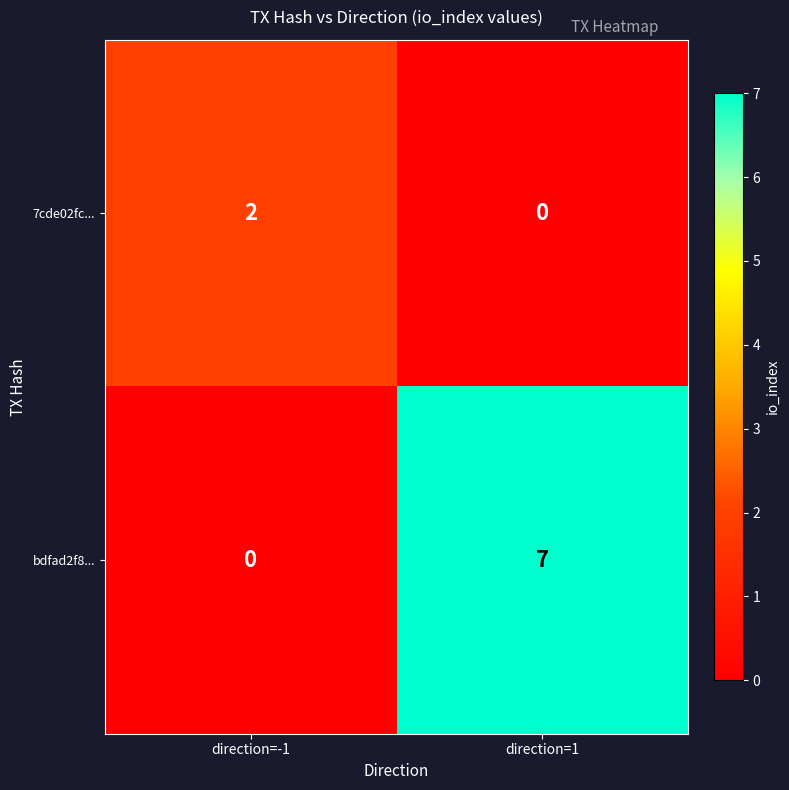

Which series has the widest spread of values?

bdfad2f8...